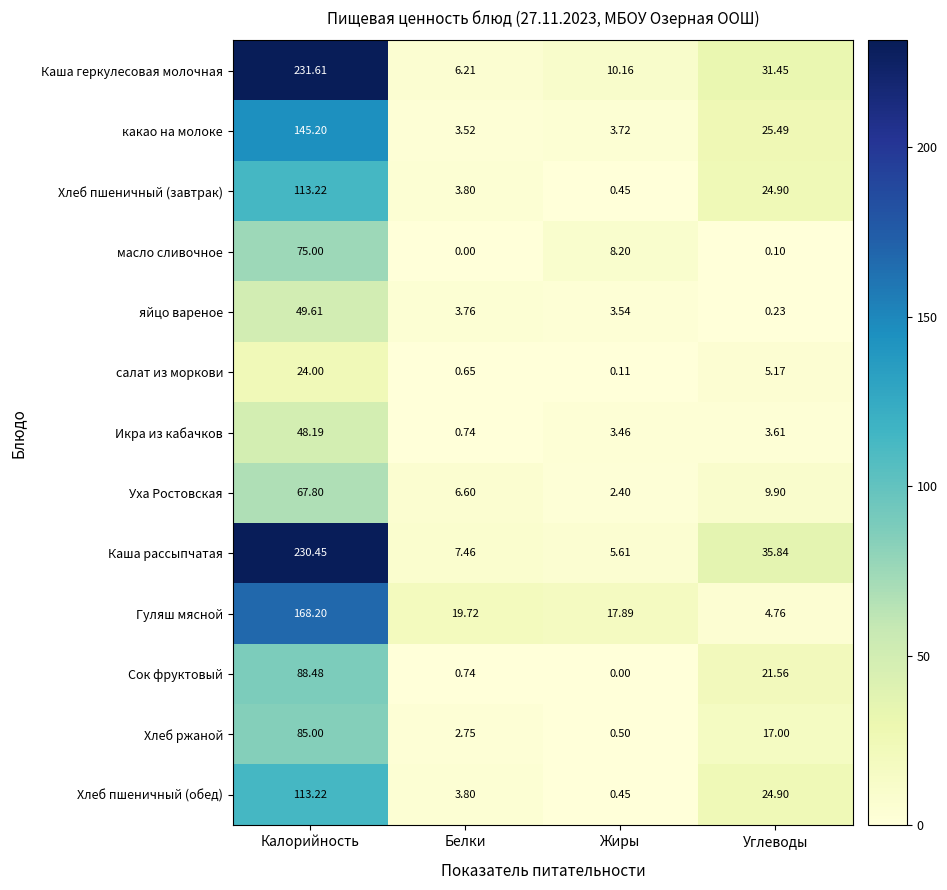

At which label does яйцо вареное reach its peak?

Калорийность